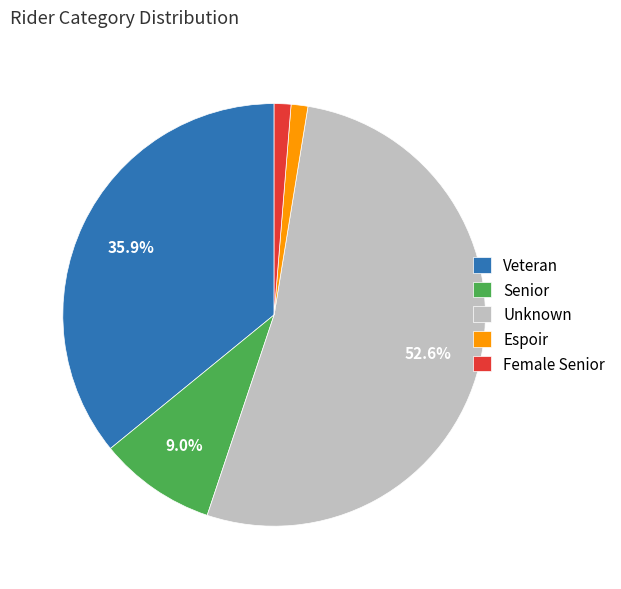

What is the largest slice in the pie chart?

Unknown